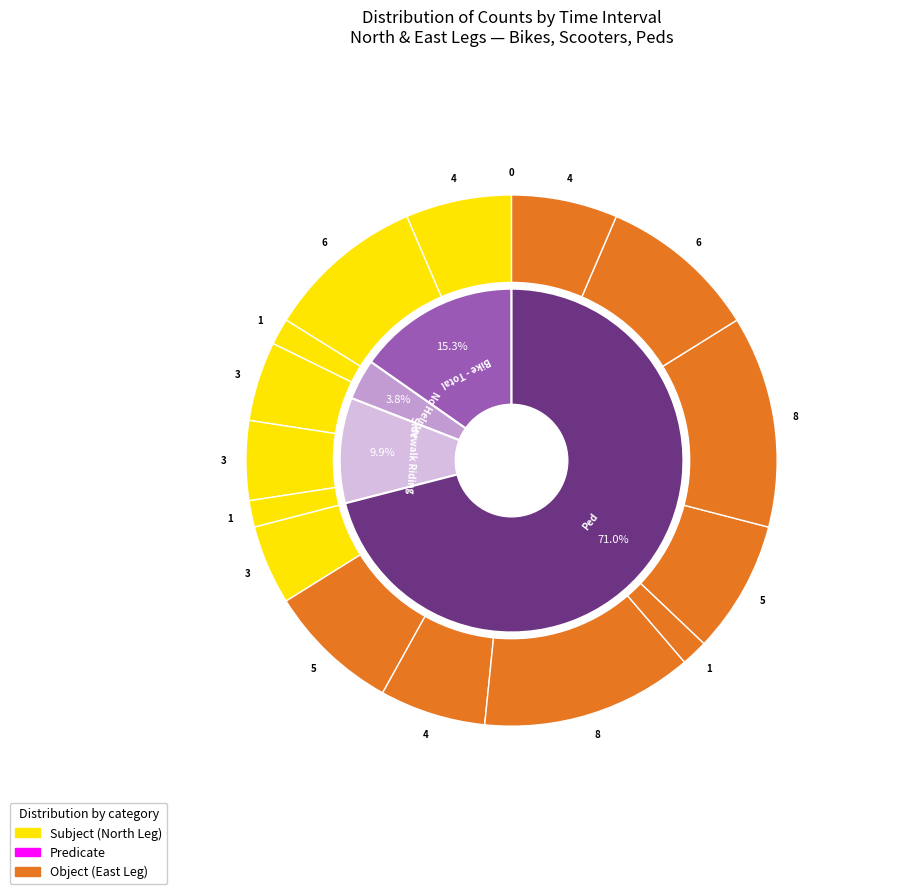

What portion of the pie excludes 415-430_E?

95.1%